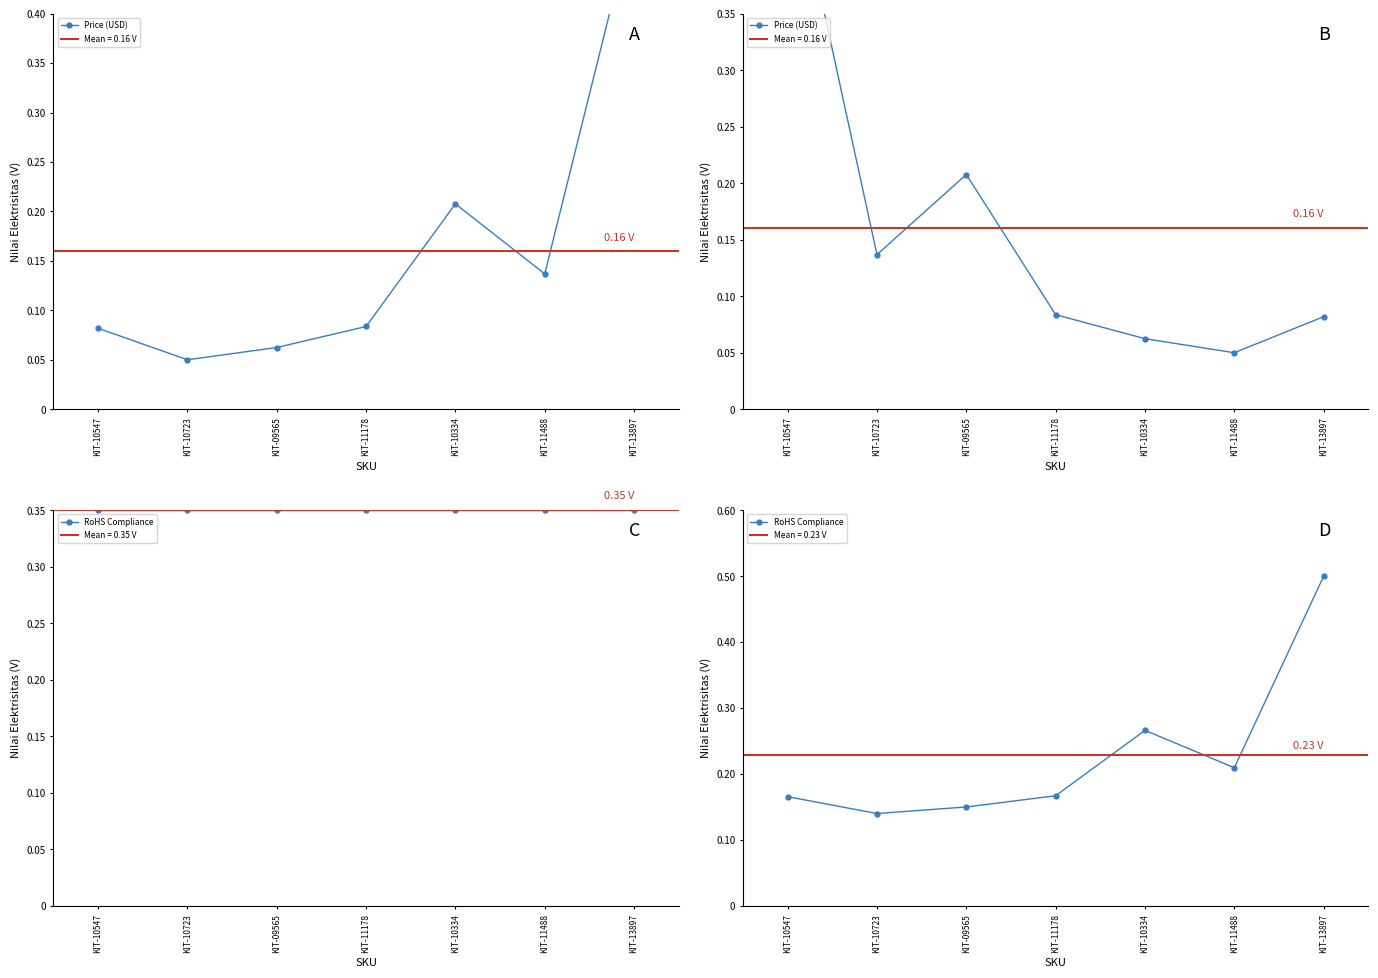

At which label is RoHS Compliance closest to 0?

KIT-10723